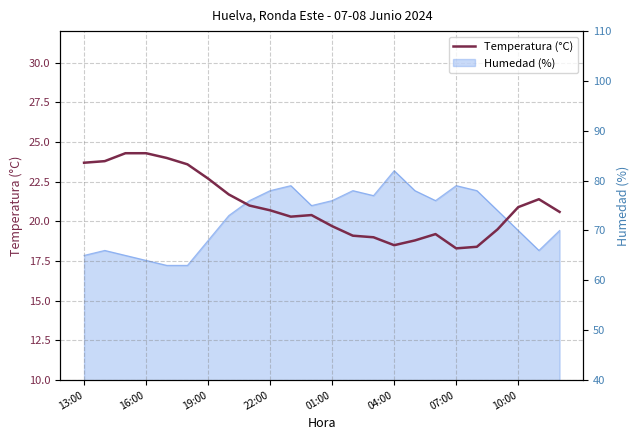

How many data points are less than 20?

9